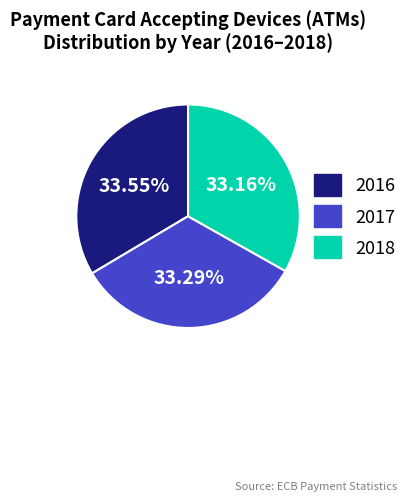

Do 2016 and 2017 together represent more than half of the pie?

Yes